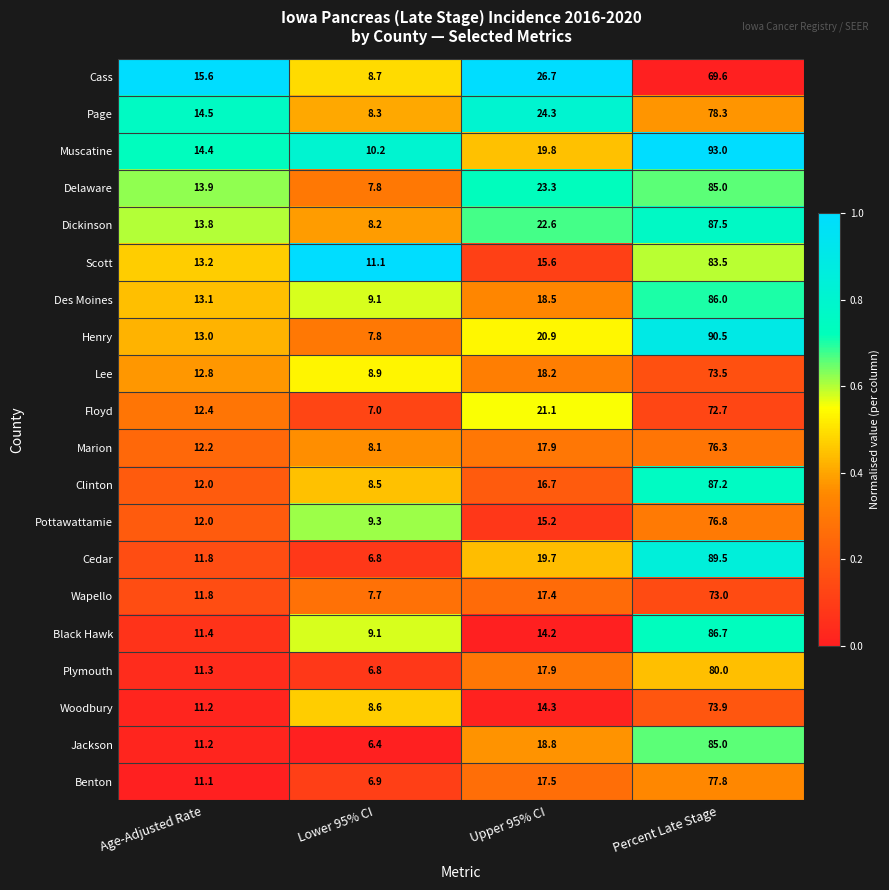

At which category is the sum across all series the highest?

Percent Late Stage